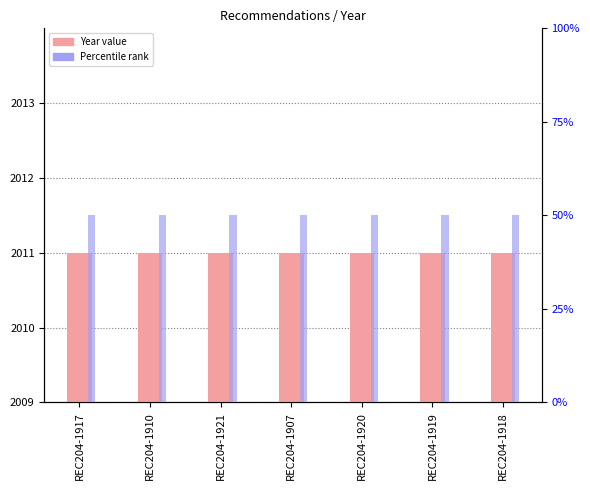

Which category has the highest value in the Percentile rank series?

REC204-1917